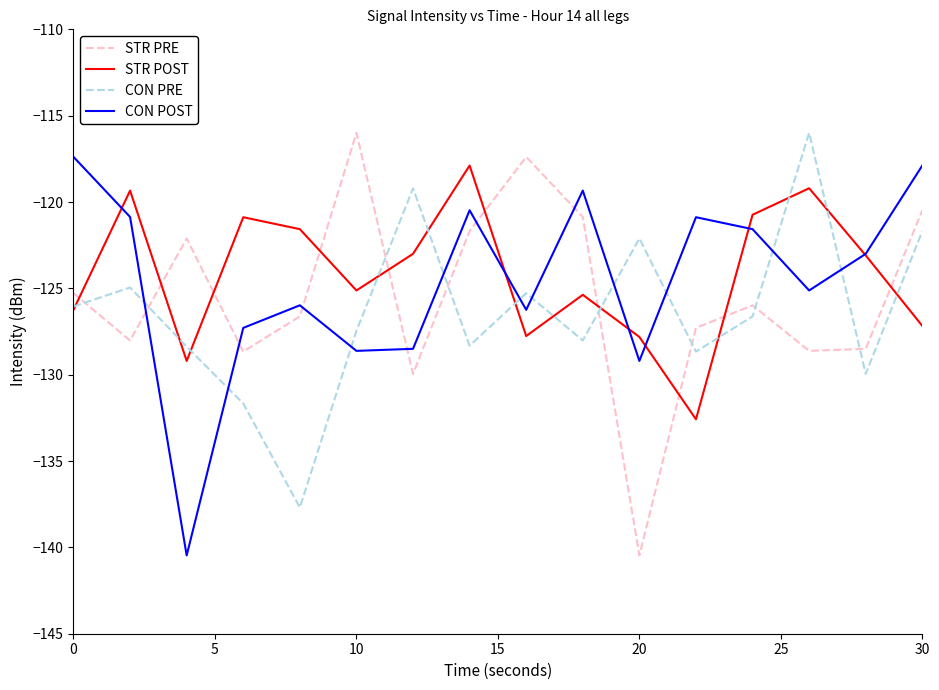

True or false: CON POST and CON PRE intersect in this chart.

True